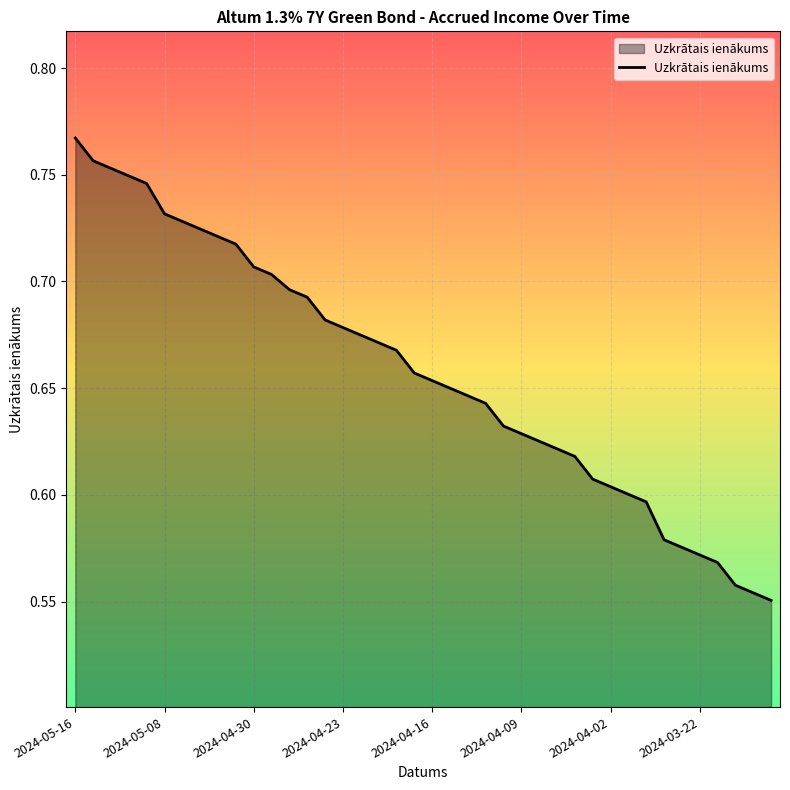

Which category has the highest value across all series?

2024-05-16